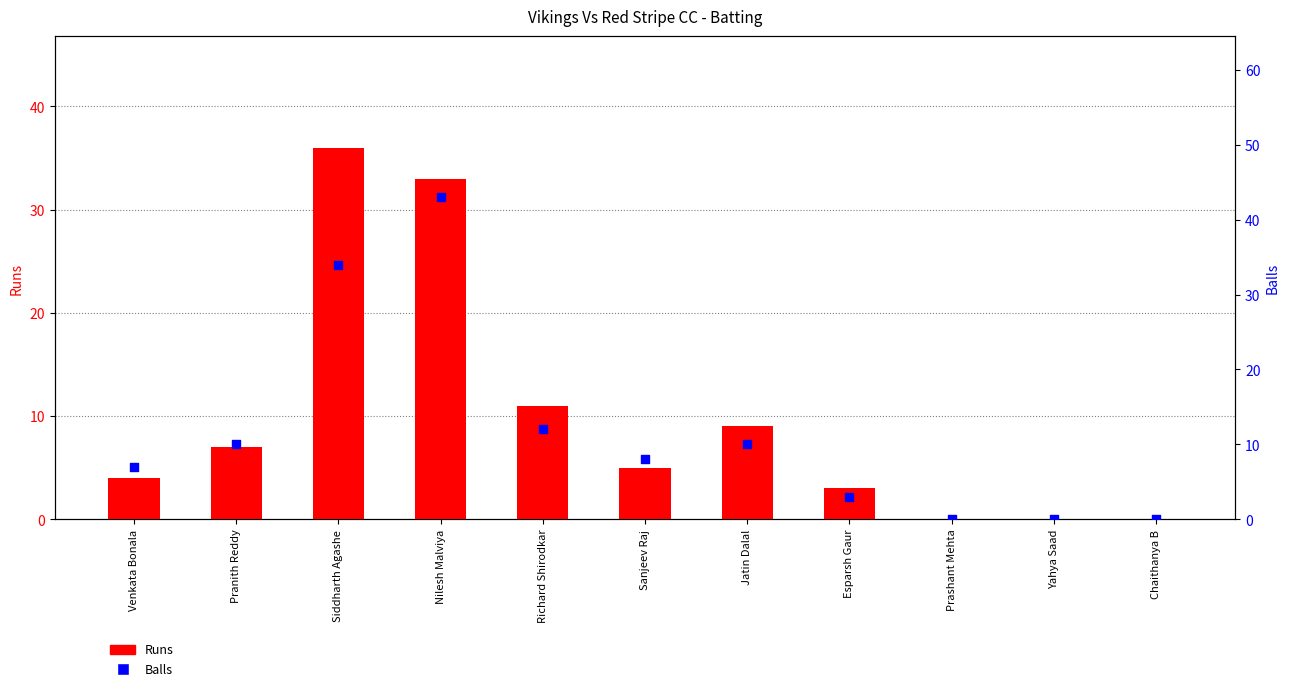

At which category is the sum across all series the highest?

Nilesh Malviya